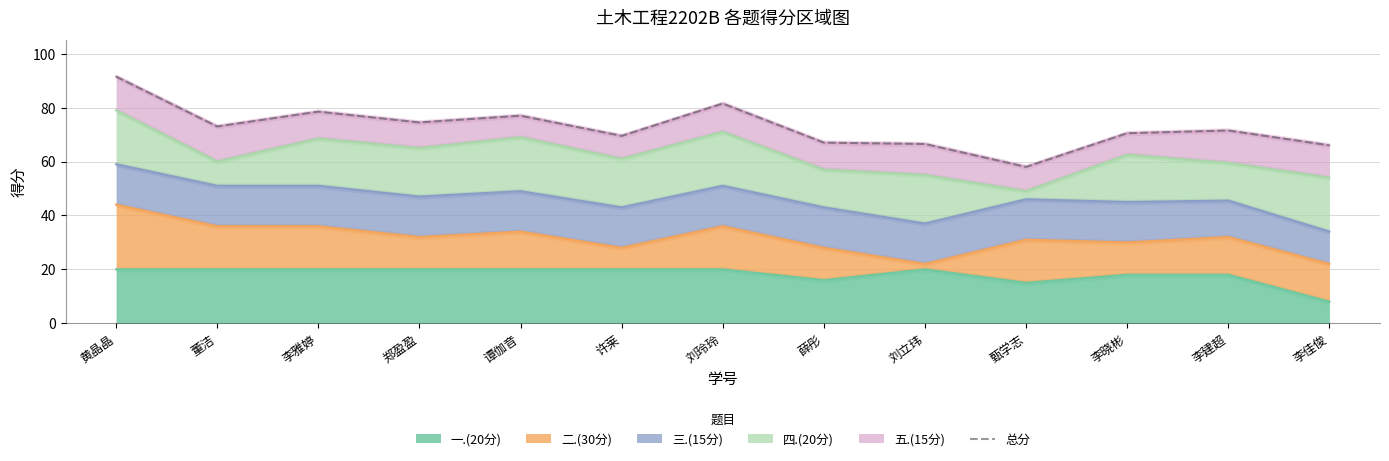

What is the change in value from 李雅婷 to 谭伽音?

-1.5